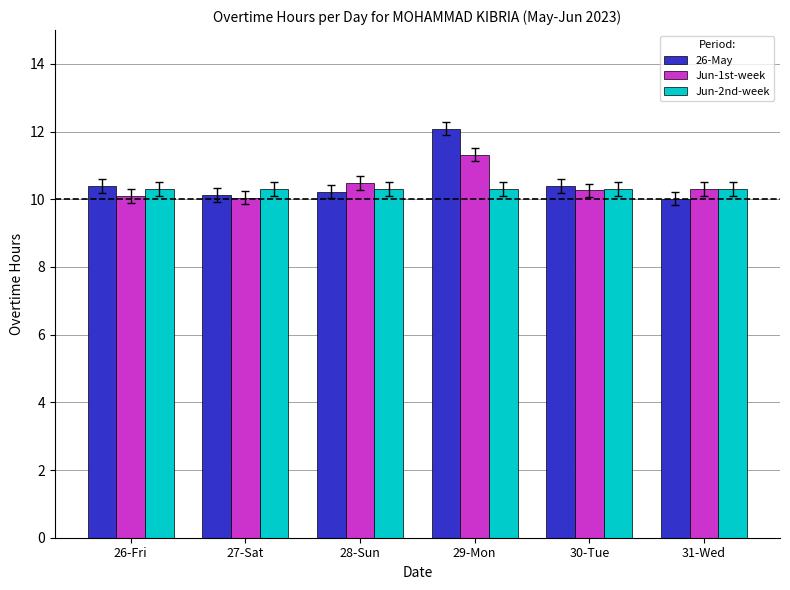

How many bars are there in each group?

3